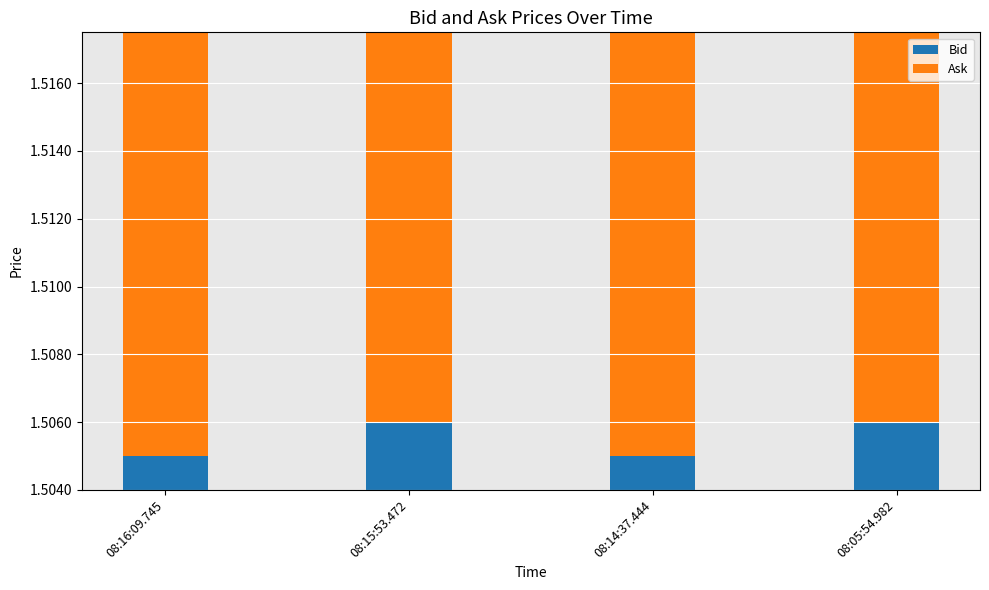

Rank the categories by Ask value from lowest to highest.

08:16:09.745, 08:14:37.444, 08:15:53.472, 08:05:54.982